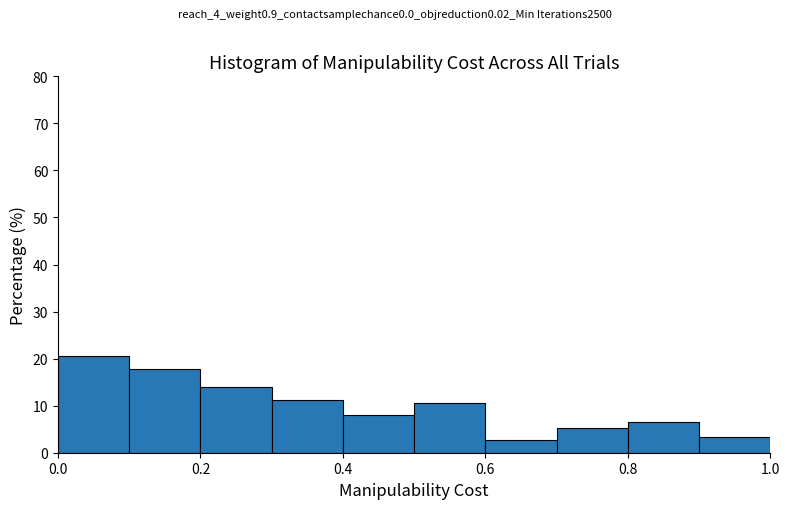

How tall is the bar that spans 0.5 to 0.6 on the x-axis? The values are not printed on the chart, so give them approximately, as read against the axis.

11